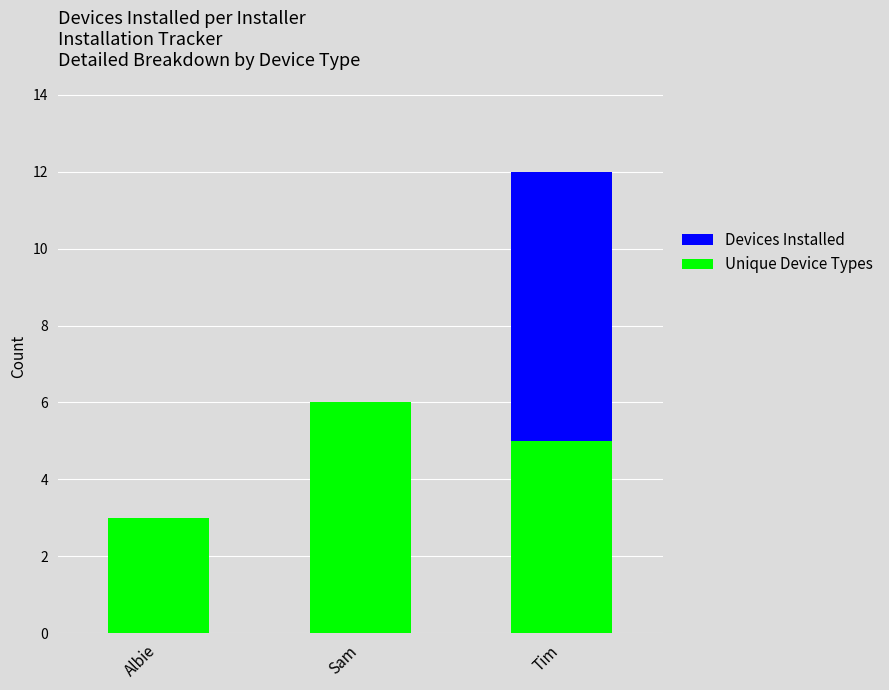

What is the value of the Devices Installed bar at the 3rd from the left?

12